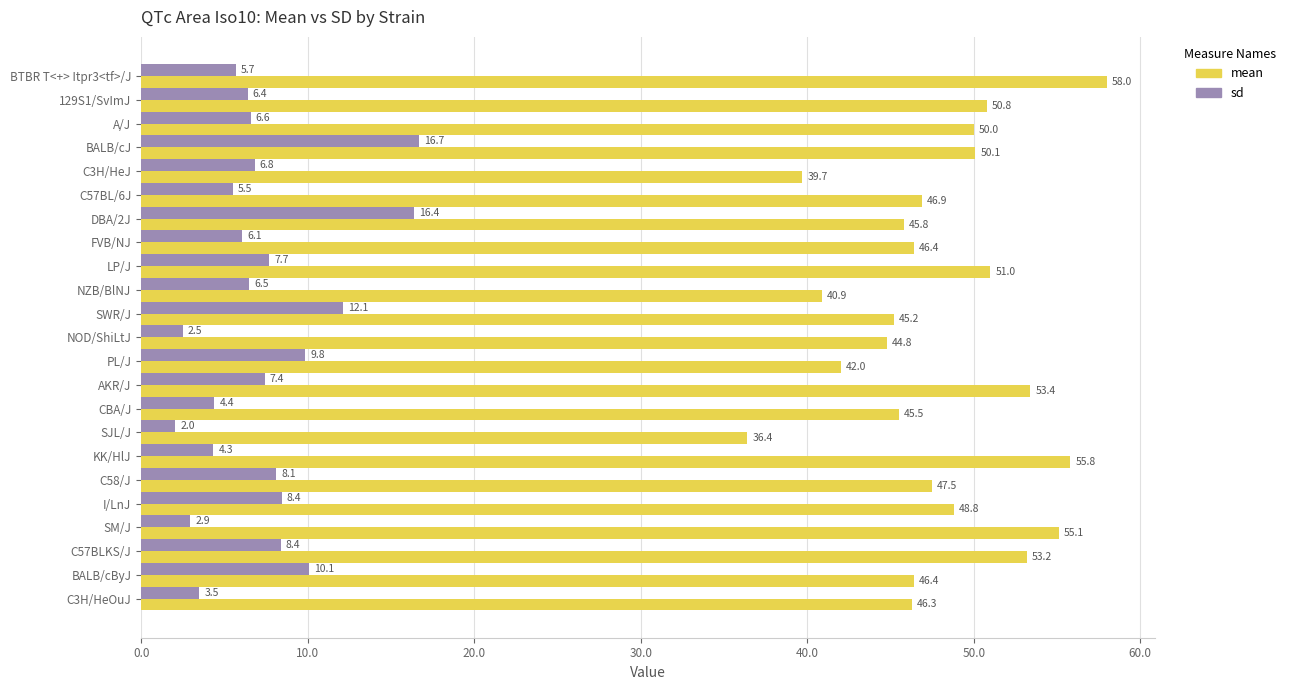

True or false: mean has a value of 72.2 at BALB/cByJ.

False